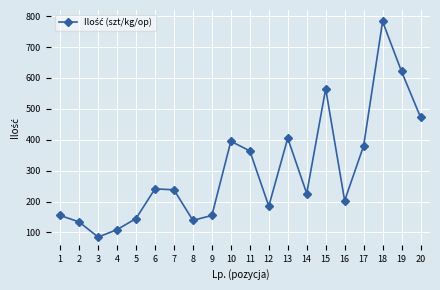

The chart shows a value of 85 at 3. True or false?

True